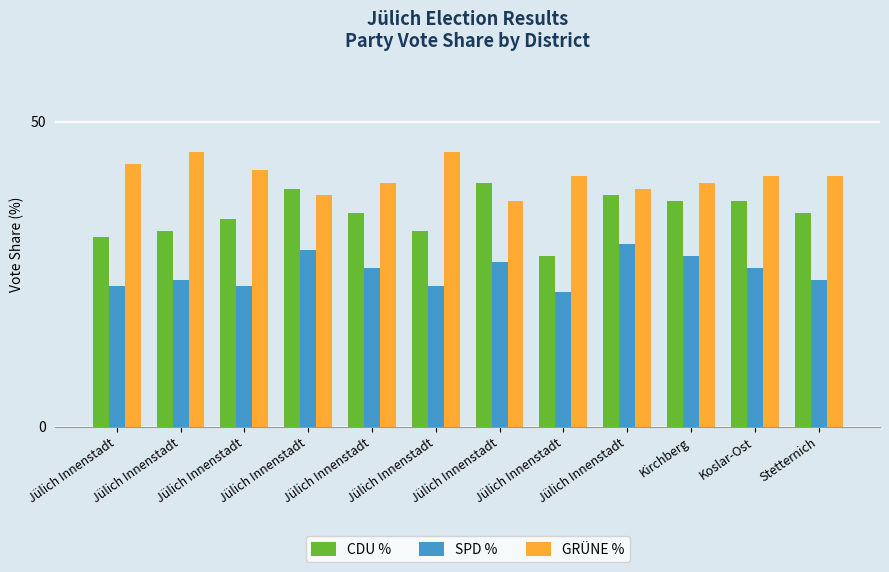

At how many categories does at least one series exceed 38?

12